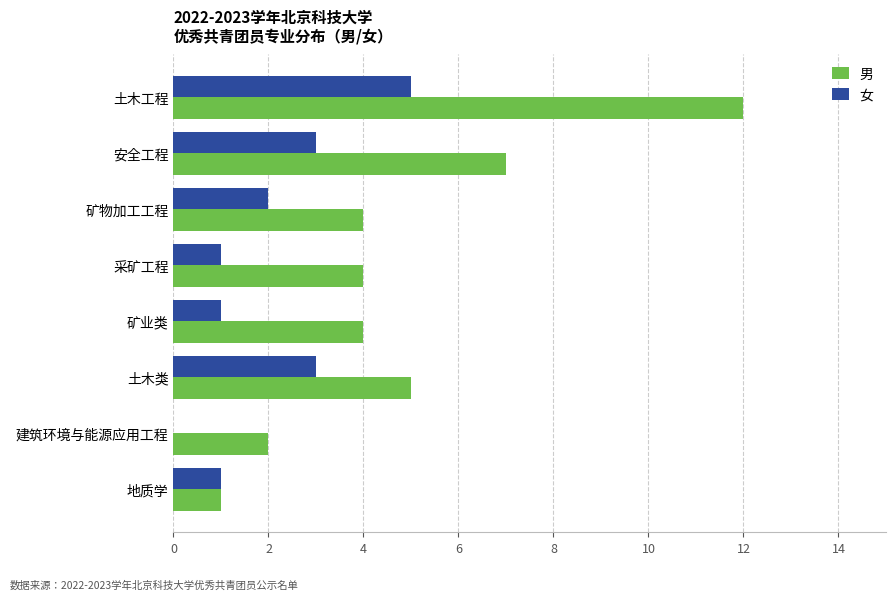

What value does the 女 series have at 土木工程?

5